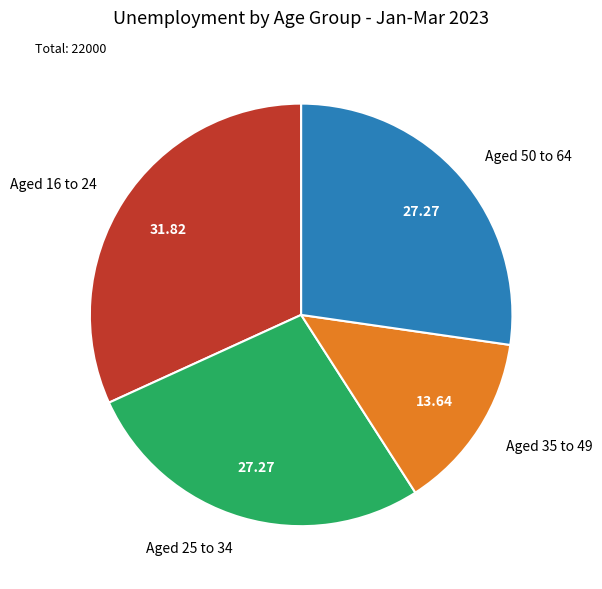

How many slices are in this pie chart?

4